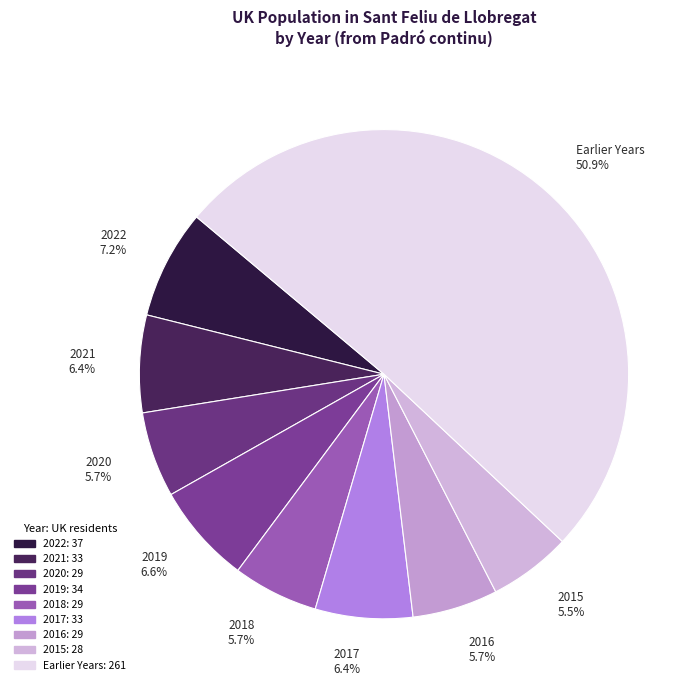

Which category has the biggest portion of the pie?

Earlier Years 50.9%